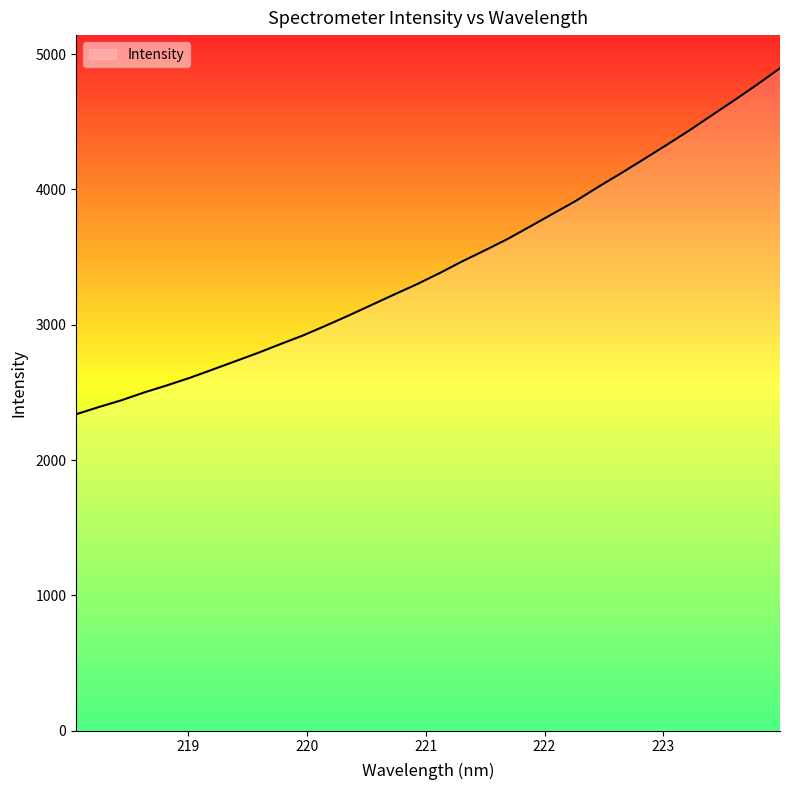

What is the difference between the maximum and minimum values?

2557.3